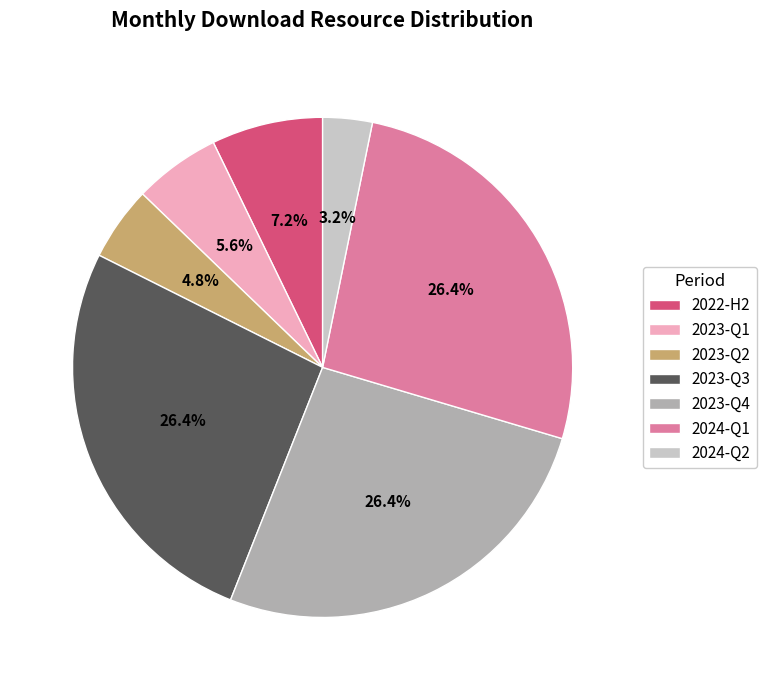

Does any single category account for the majority?

No